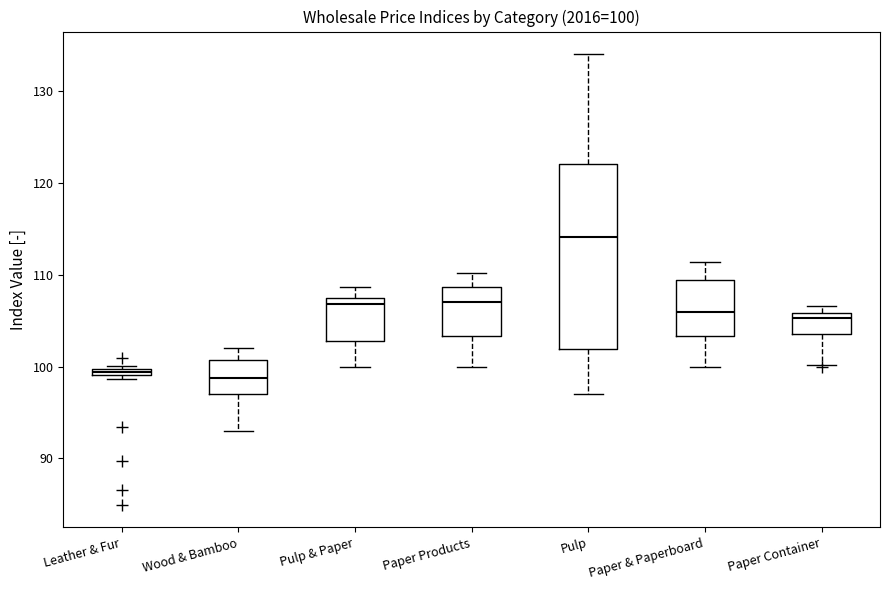

Which box is the tallest, from its lower edge to its upper edge?

Pulp